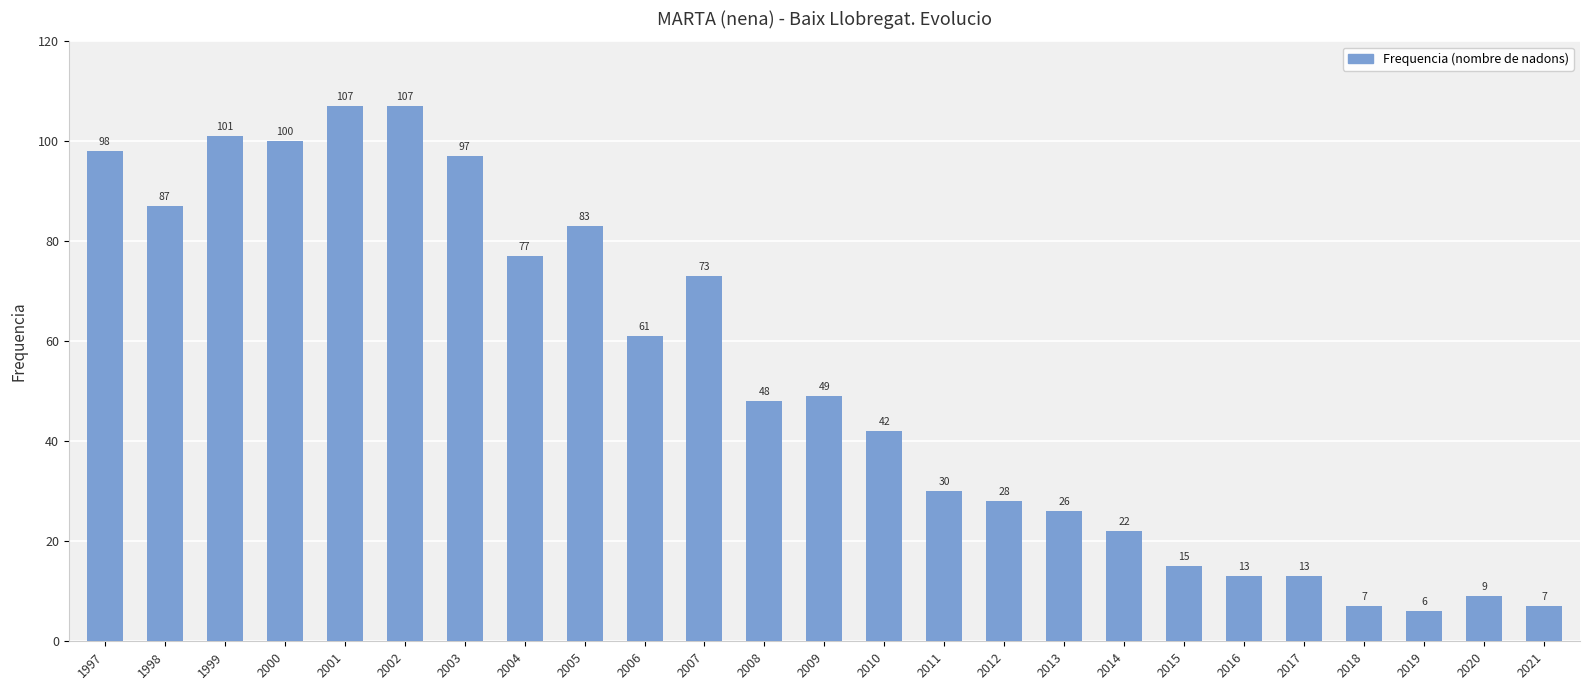

True or false: the data shows 13 at 2016.

True